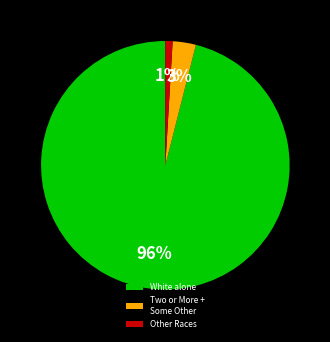

To the nearest percent, what portion does Two or More + Some Other represent?

3%